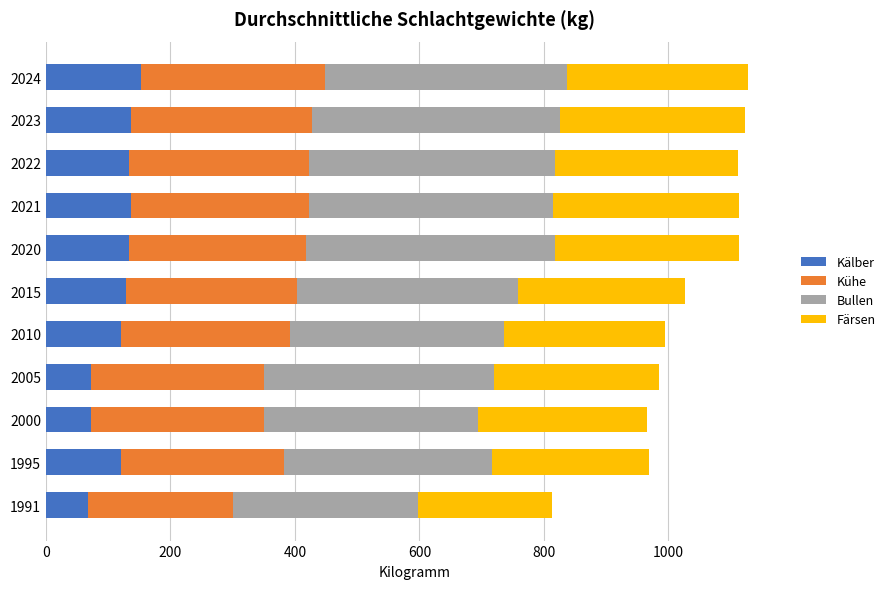

What is the lowest value of the Kälber series?

68